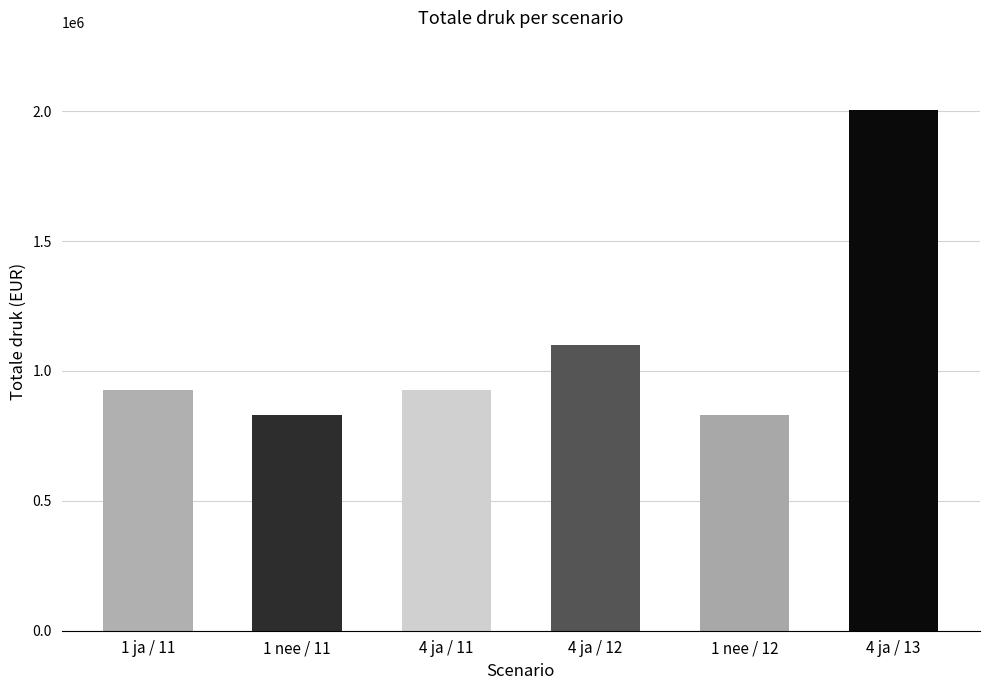

What is the average value?

1102683.3